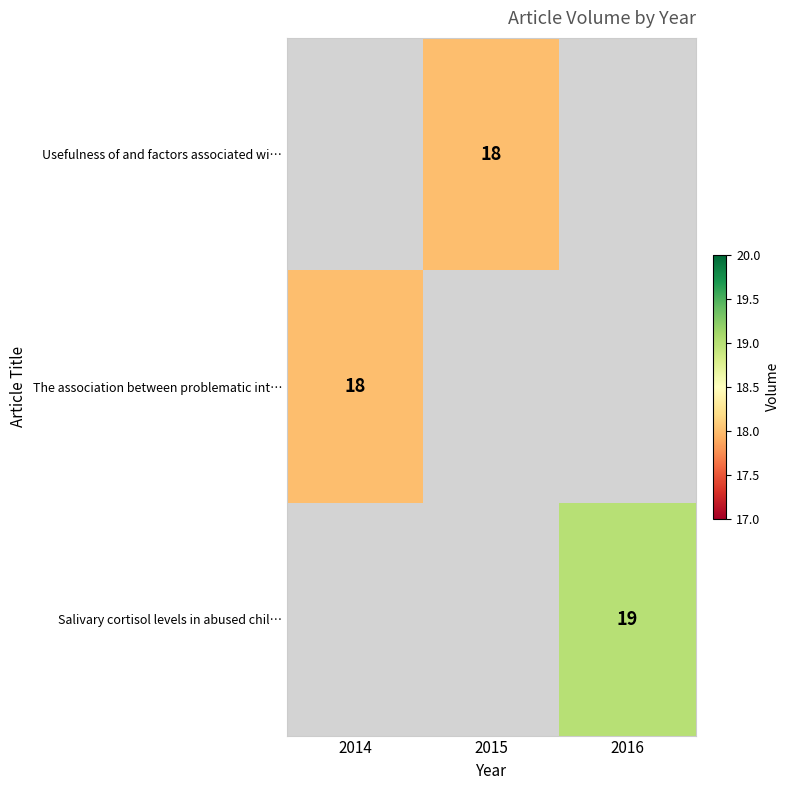

Is it true that Salivary cortisol levels in abused chil… equals 19 at 2016?

True